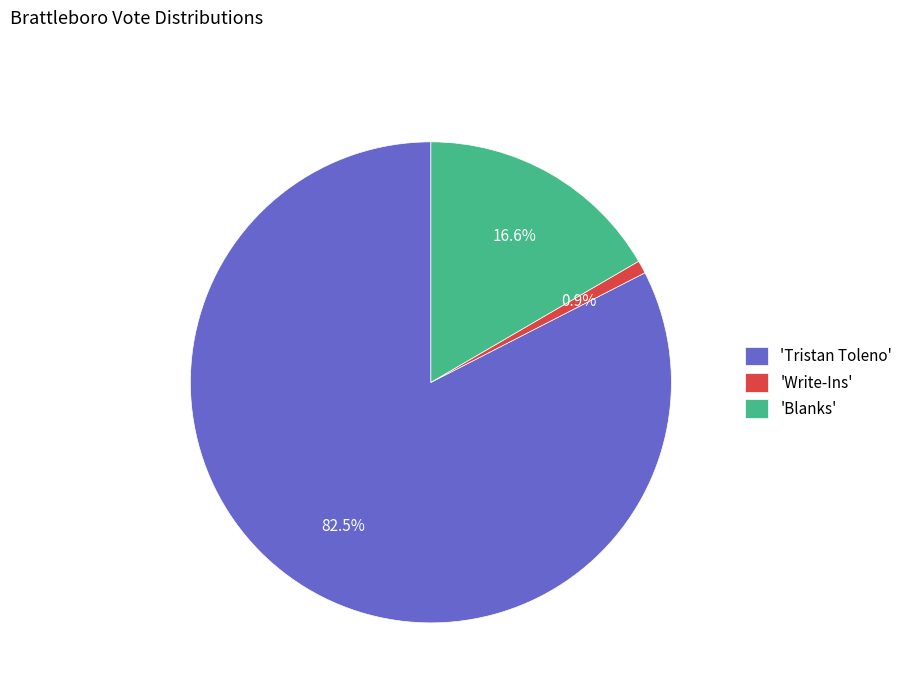

Is the sum of 'Write-Ins' and 'Blanks' greater than half?

No